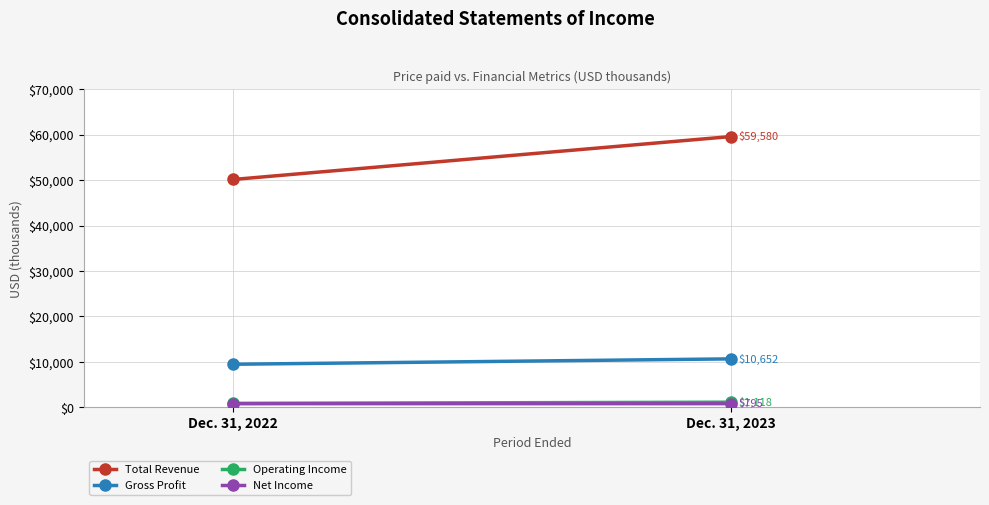

What are all the series names shown in the legend?

Total Revenue, Gross Profit, Operating Income, Net Income